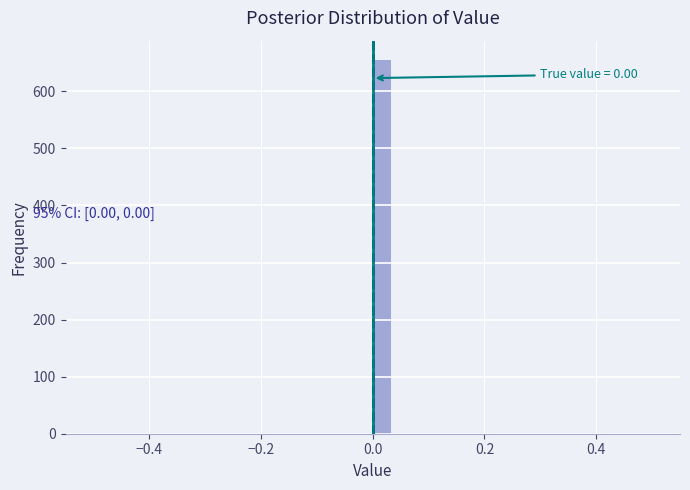

Around what value on the x-axis is the tallest bar? Give the approximate position of its centre, as read against the axis.

0.02